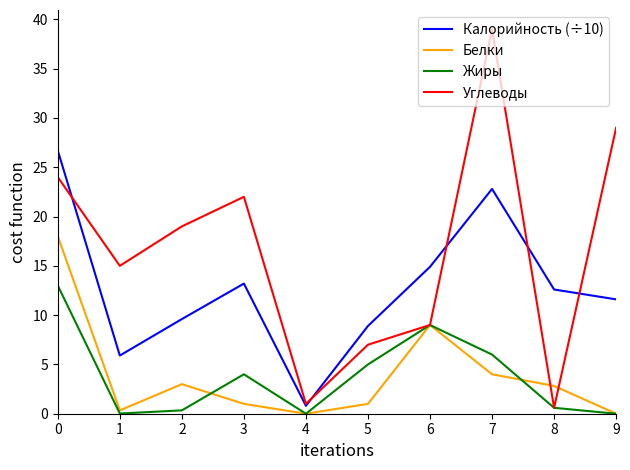

Which series has the largest range (max minus min)?

Углеводы